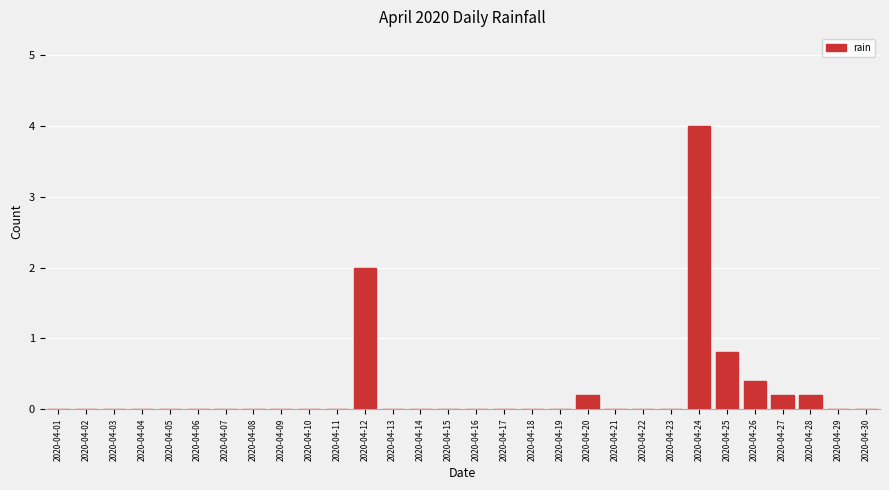

Is it true that the value at 2020-04-22 is 2.5?

False